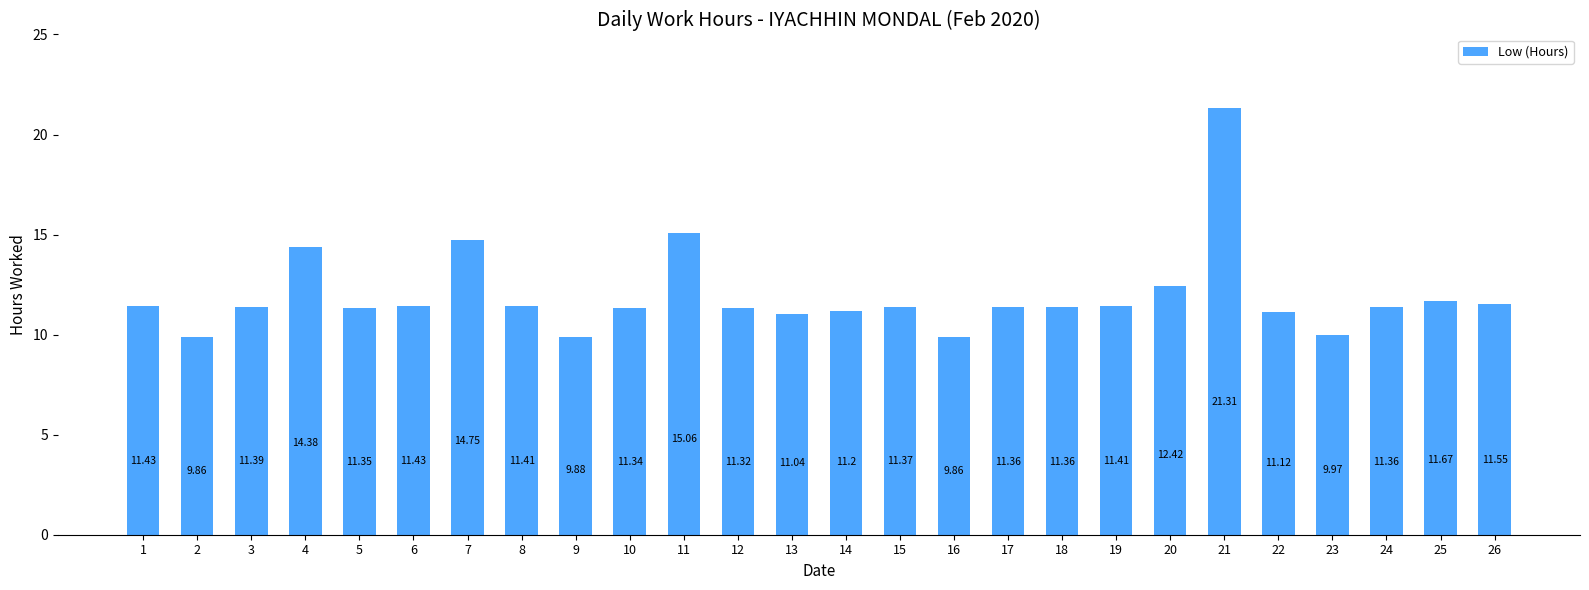

What is the ratio of the value at 2 to the value at 21?

0.5